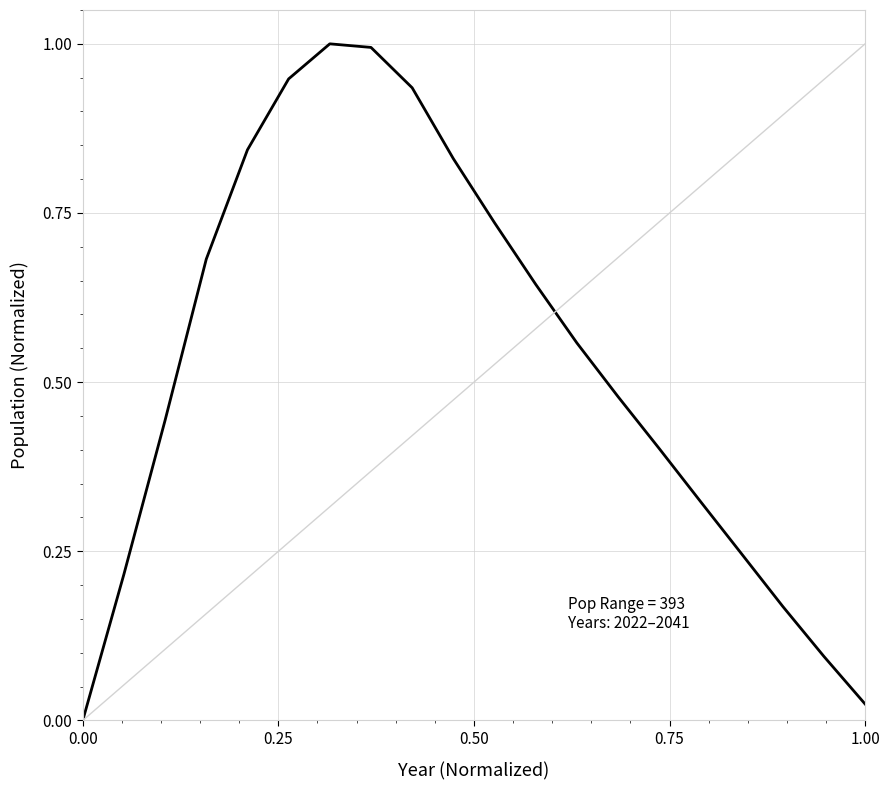

What is the difference between the maximum and minimum values?

1.0